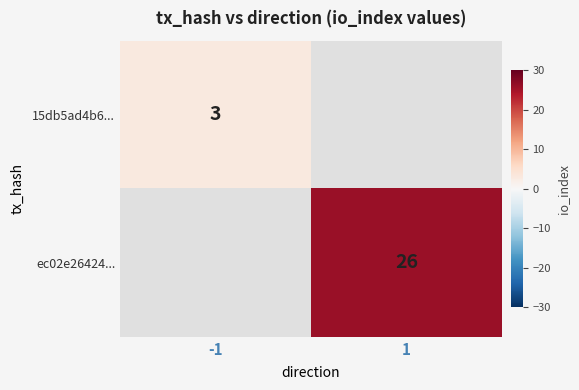

True or false: 15db5ad4b6... has a value of 3 at -1.

True